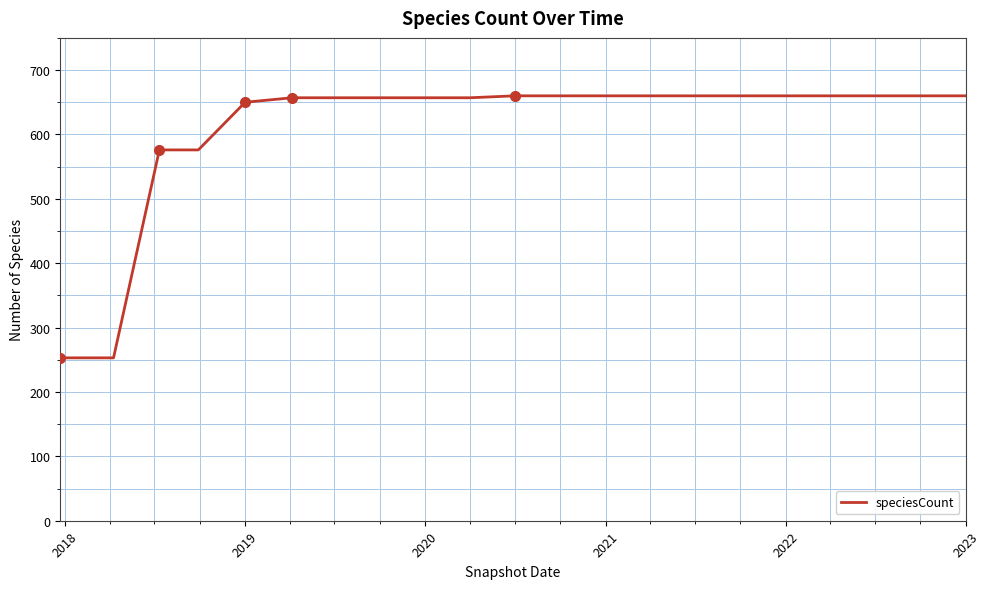

What is the difference between the maximum and minimum values?

407